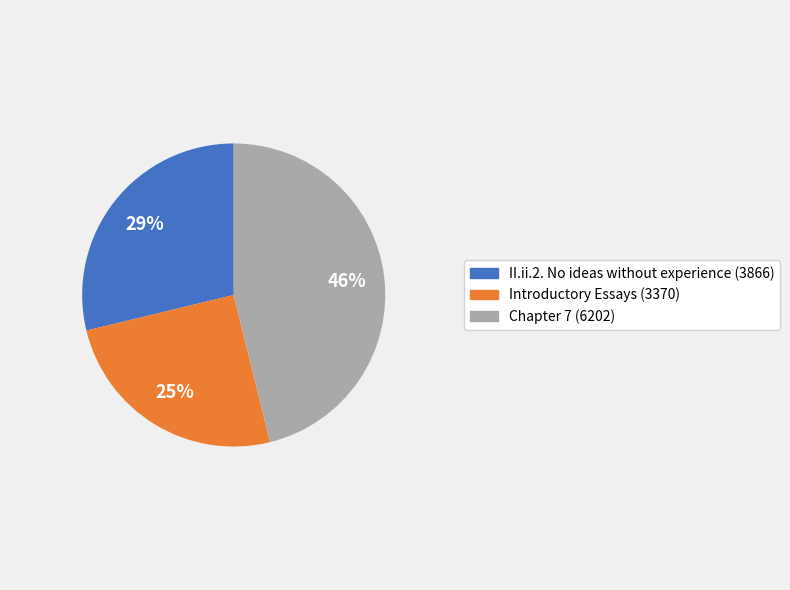

Which has a higher value, Introductory Essays or II.ii.2. No ideas without experience?

II.ii.2. No ideas without experience